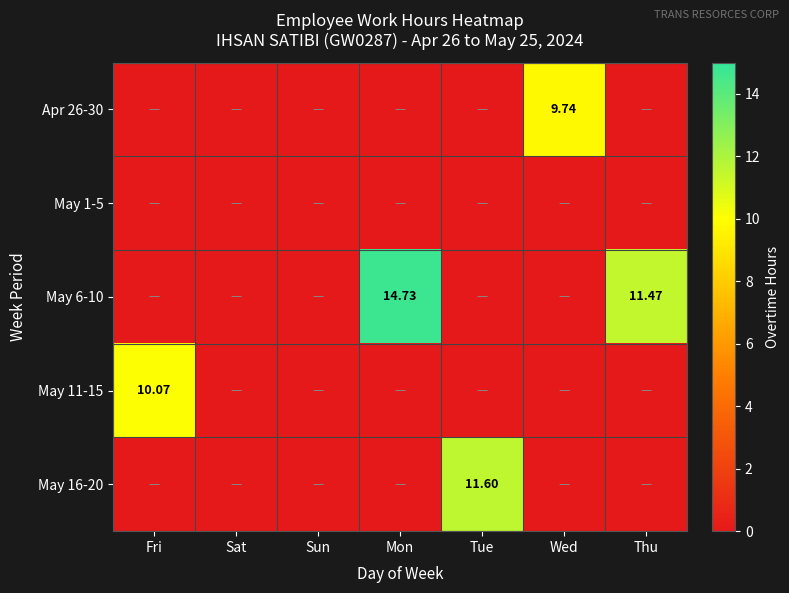

Is the value of May 6-10 at Thu greater than the value of May 11-15 at Mon?

Yes